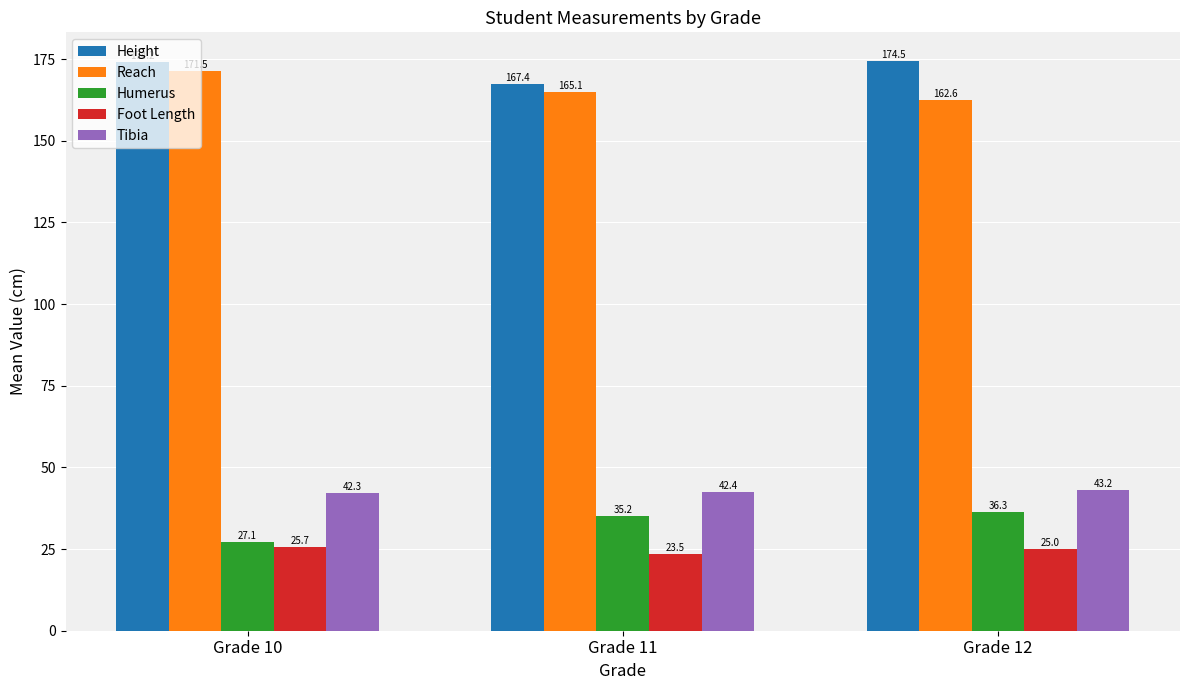

Count the number of data series in this chart.

5